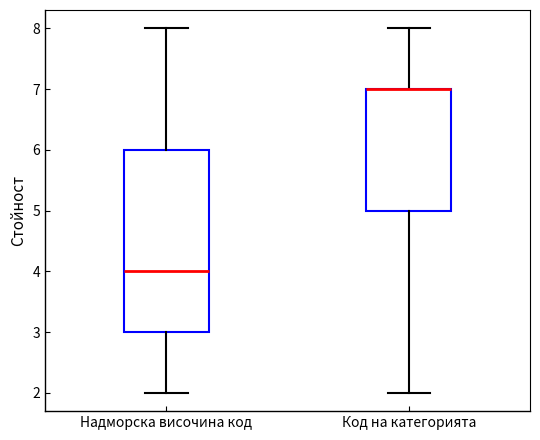

Where does the lower whisker of the box for Код на категорията end on the y-axis? The values are not printed on the chart, so give them approximately, as read against the axis.

2